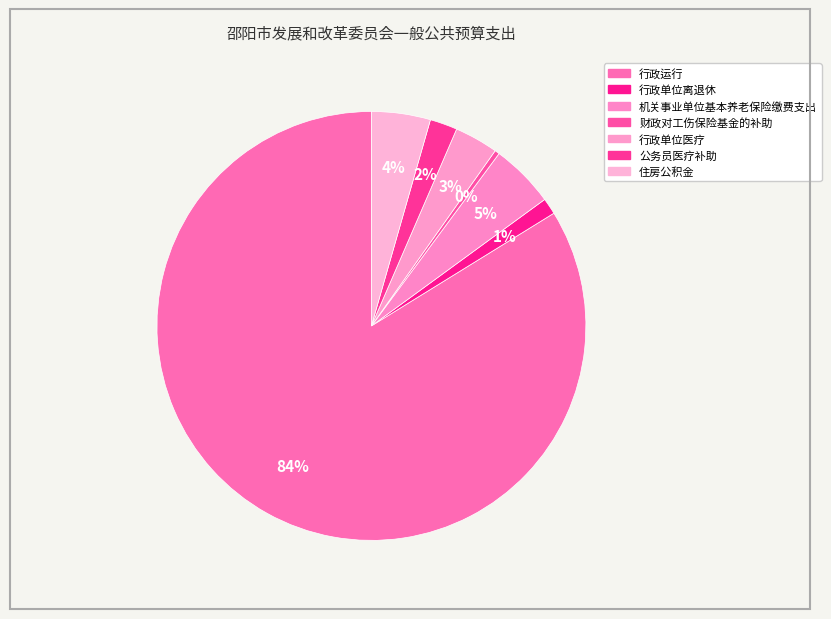

True or false: 行政单位离退休 accounts for 15% of the total.

False